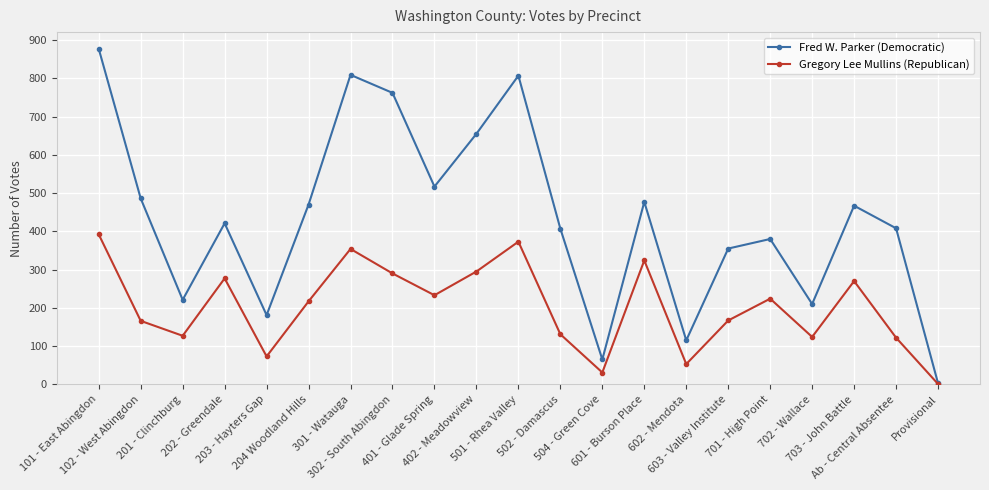

How many lines are shown in the chart?

2